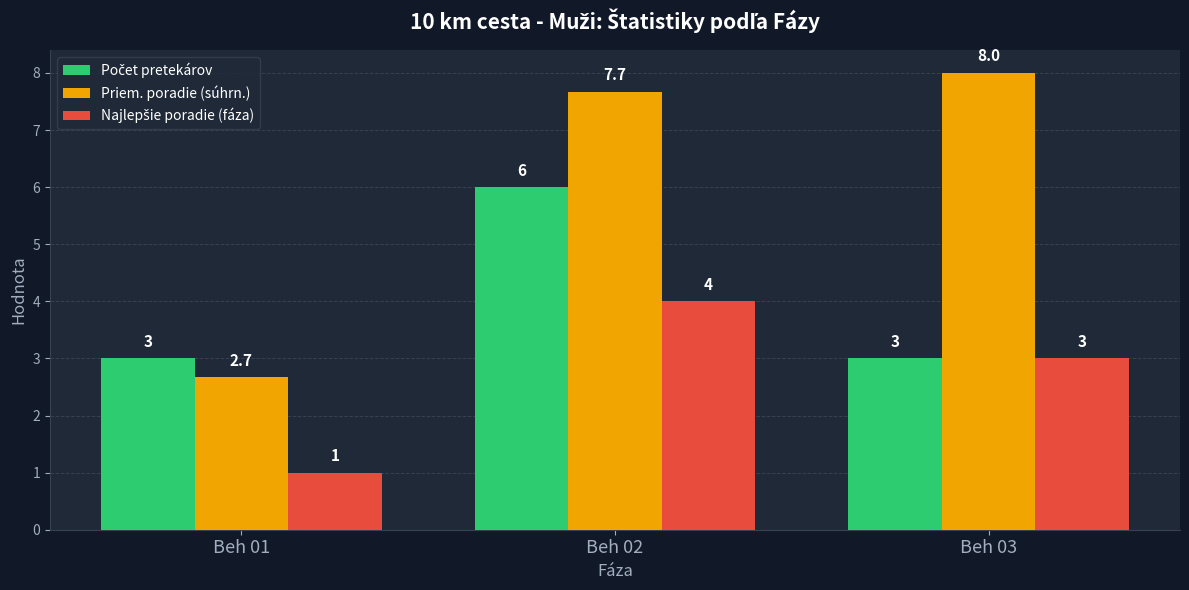

Is it true that Priem. poradie (súhrn.) equals 3.4 at Beh 03?

False